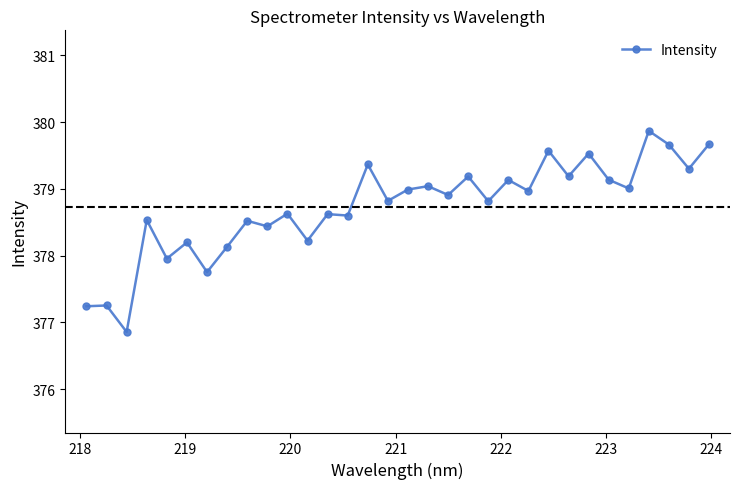

What is the sum of all values?

12119.2